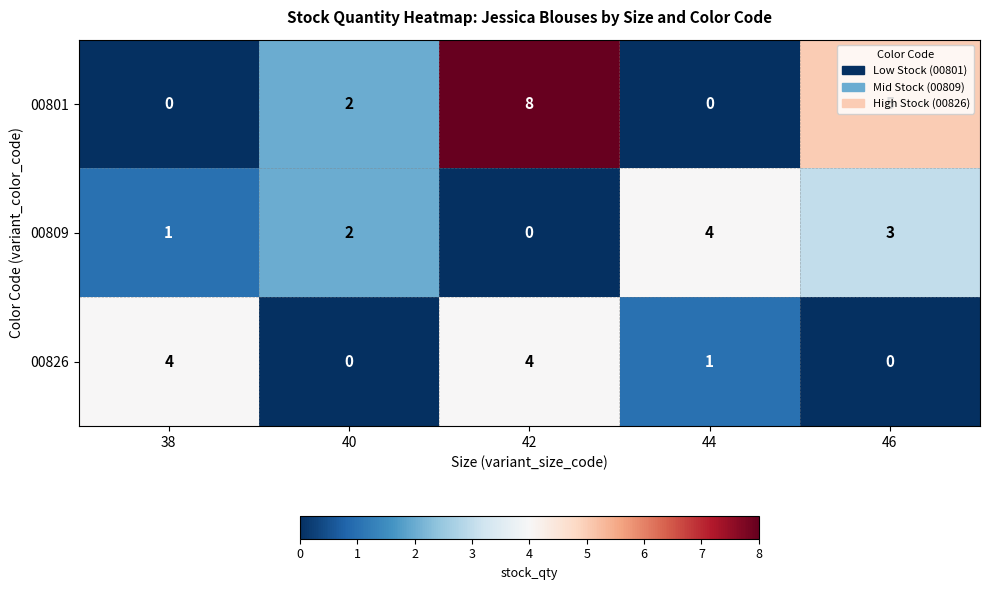

At 42, list the series in order from largest to smallest.

00801, 00826, 00809